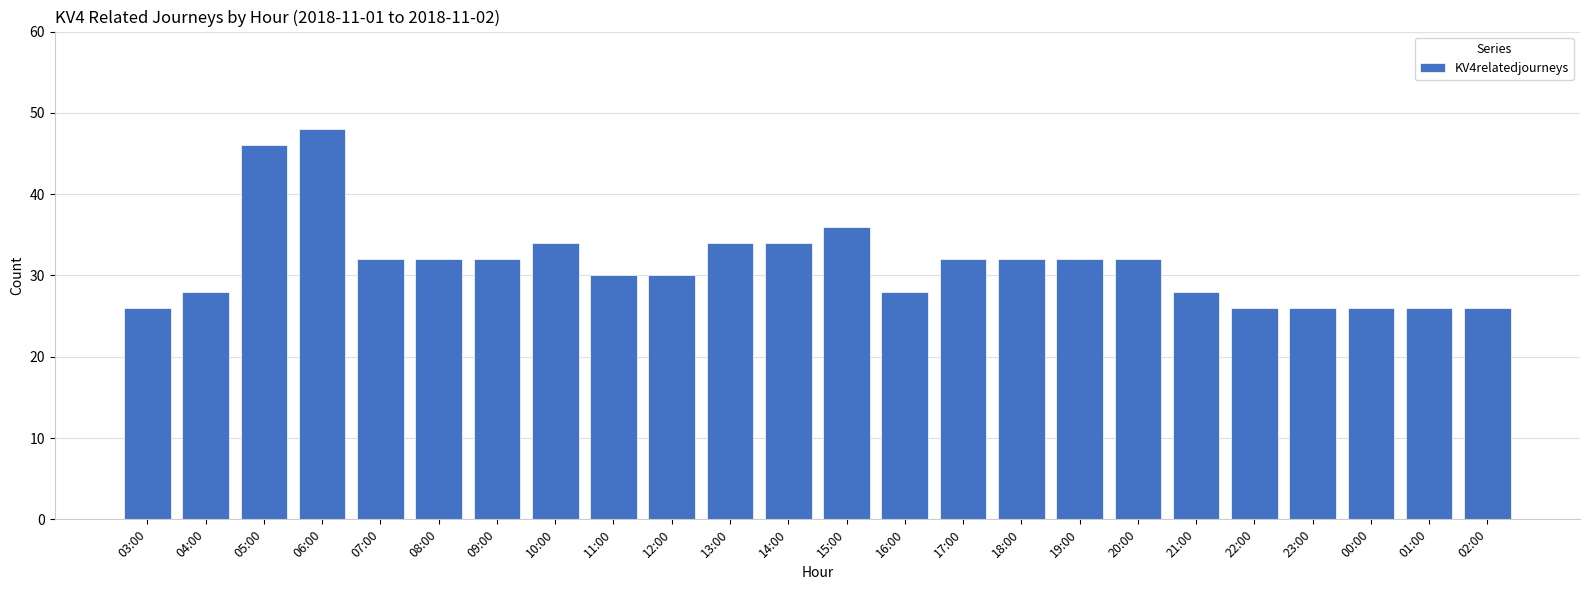

What is the ratio of the value at 00:00 to the value at 07:00?

0.8